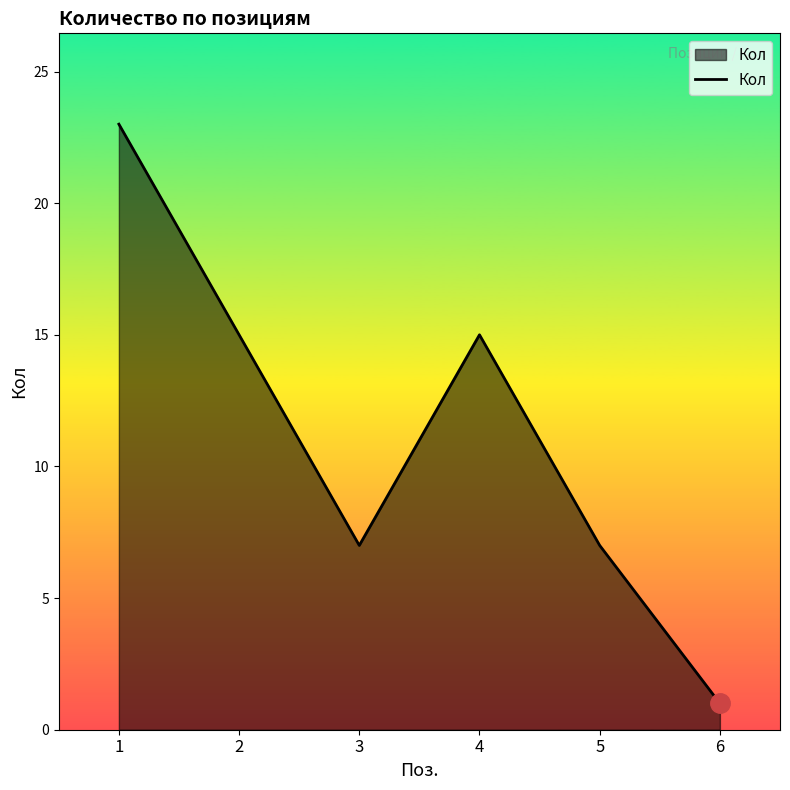

Between 3 and 1, which is larger?

1